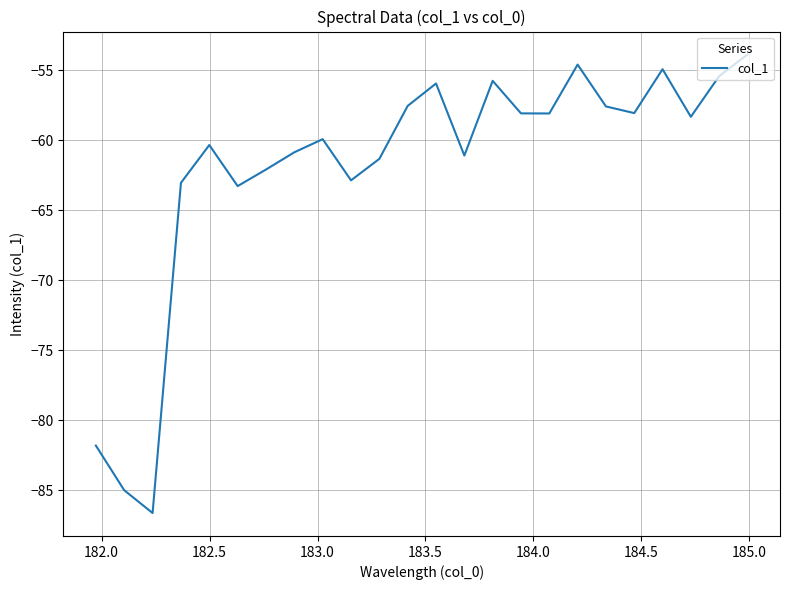

What is the greatest value displayed?

-53.9